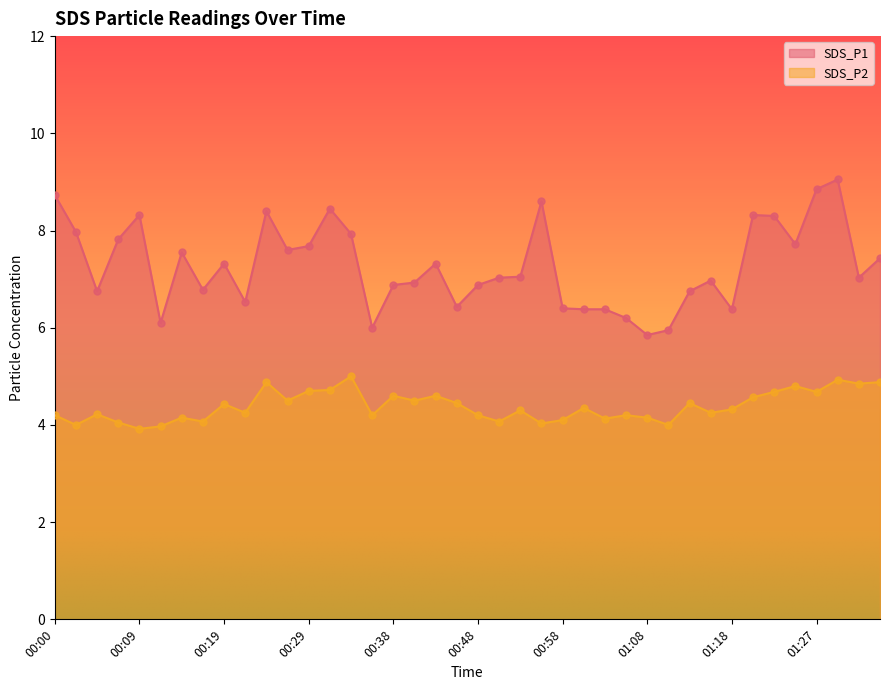

At which category is the sum across all series the highest?

01:30